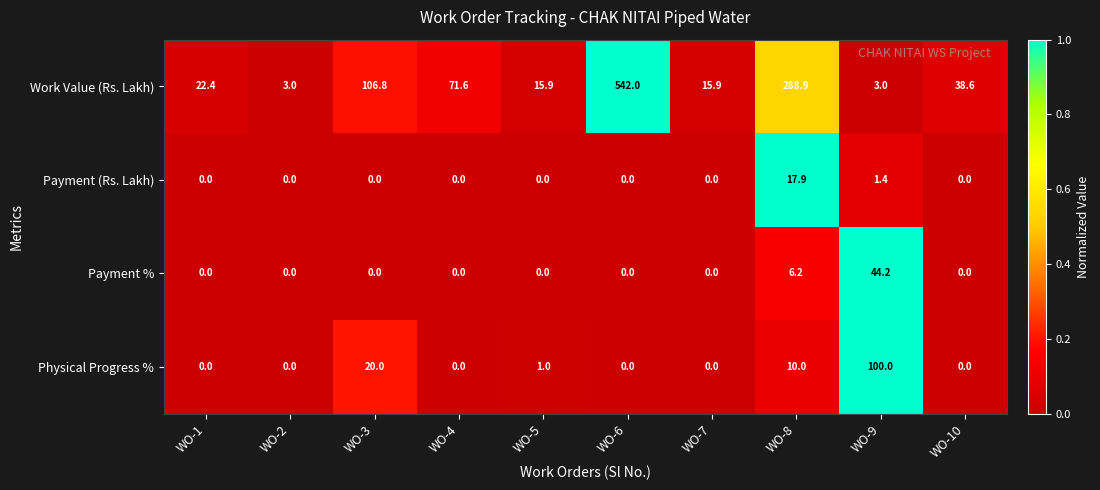

Is it true that Physical Progress % equals 1.3 at WO-5?

False